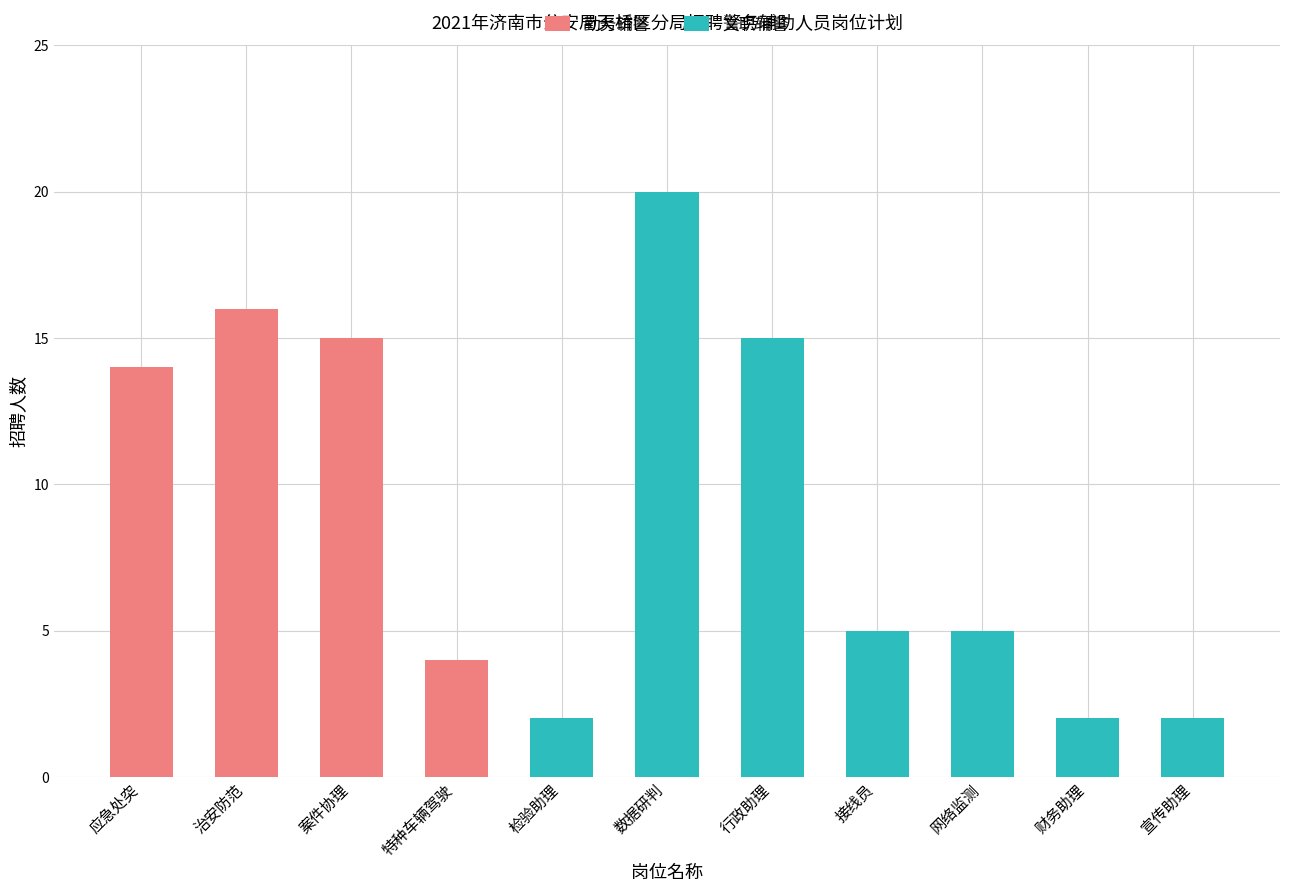

How many distinct data groups are displayed?

2